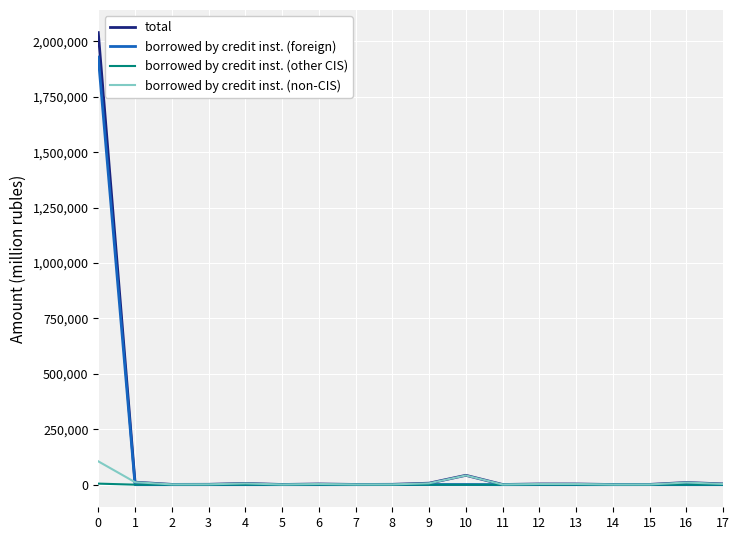

What is the highest value of the borrowed by credit inst. (other CIS) series?

4745